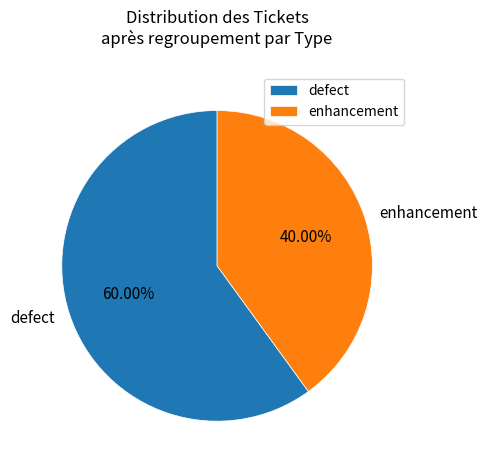

Rank the categories by value from lowest to highest.

enhancement, defect